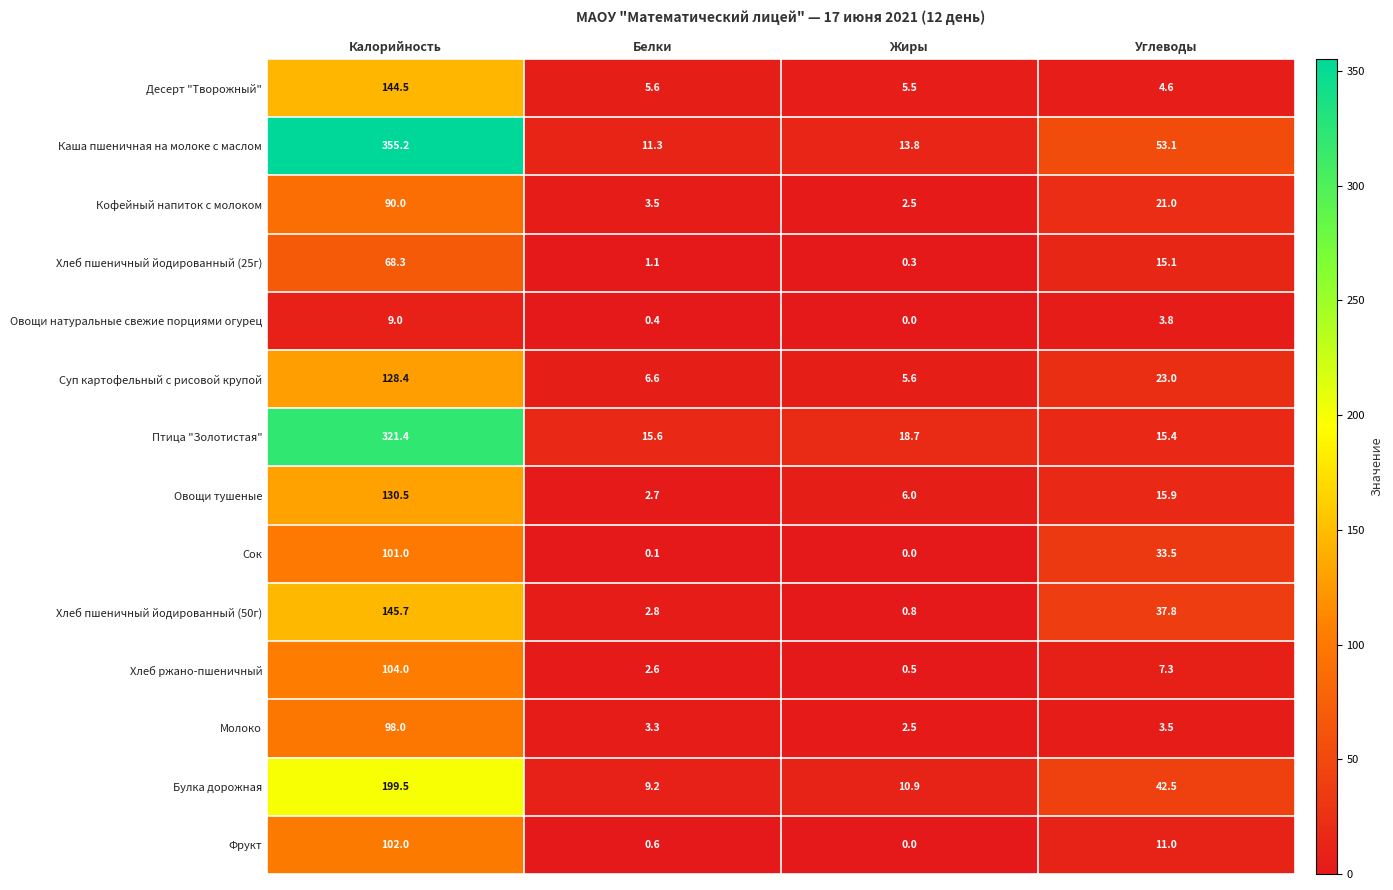

What is the difference between the second highest and minimum values in the Сок series?

33.5